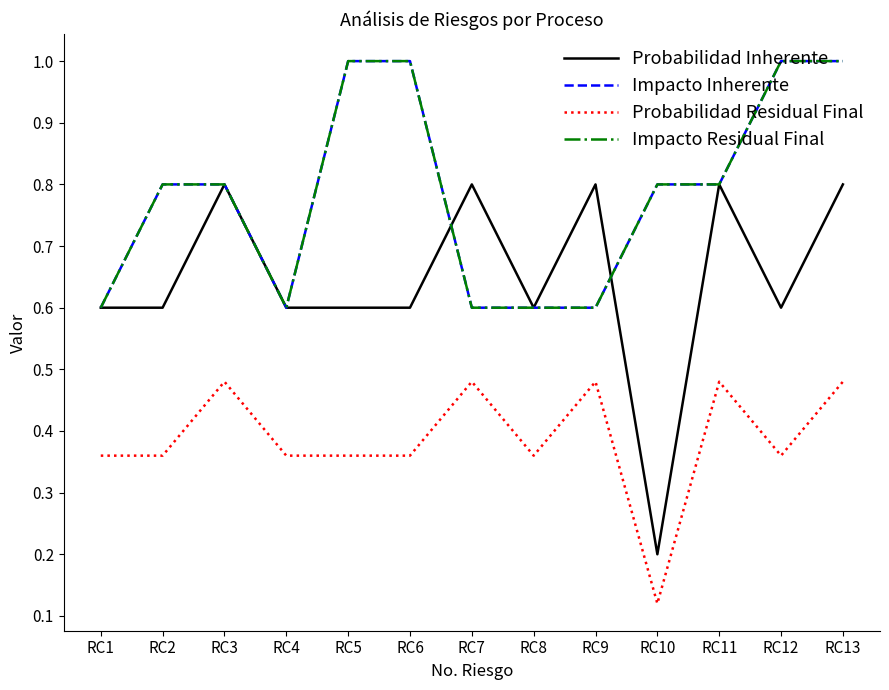

Where is Impacto Inherente nearest to the value 0?

RC1